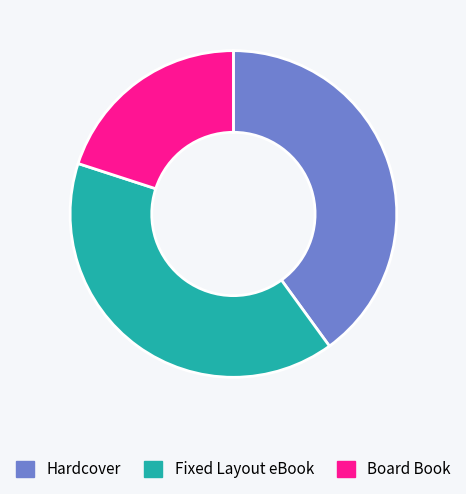

Approximately how many times larger is the value at Board Book compared to Hardcover?

0.5